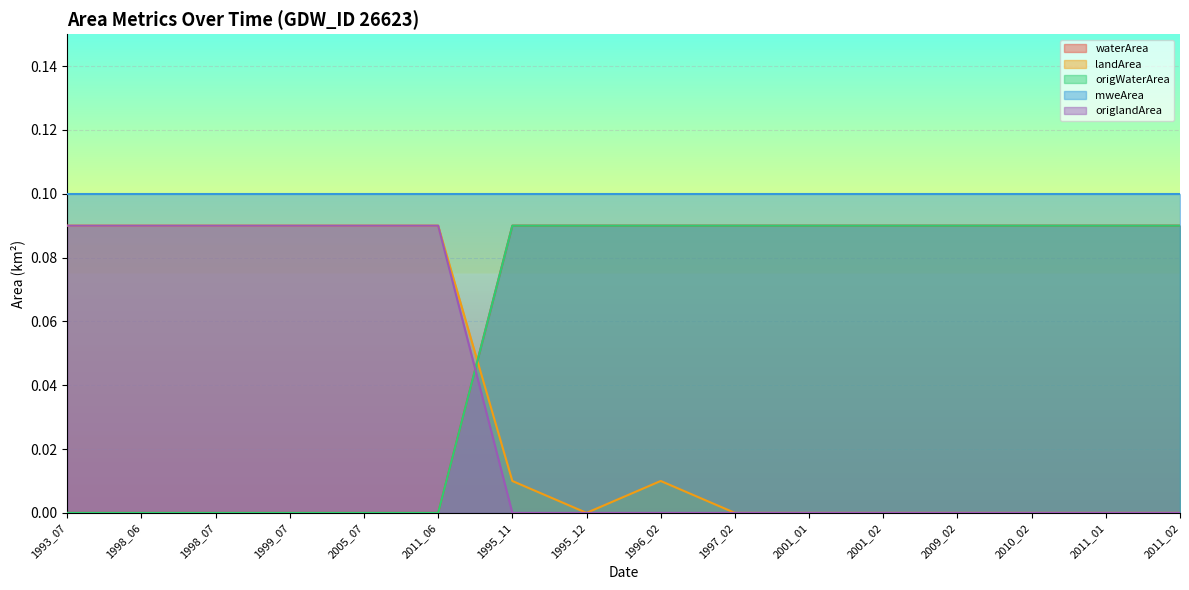

The value of origlandArea at 2009_02 is 0.0. True or false?

True